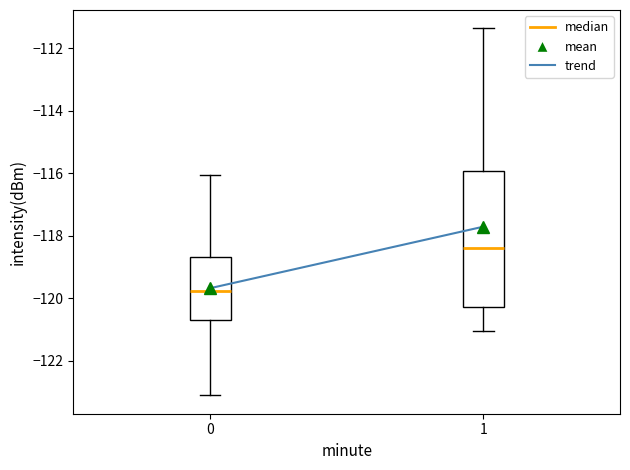

Which box has the highest median line?

1